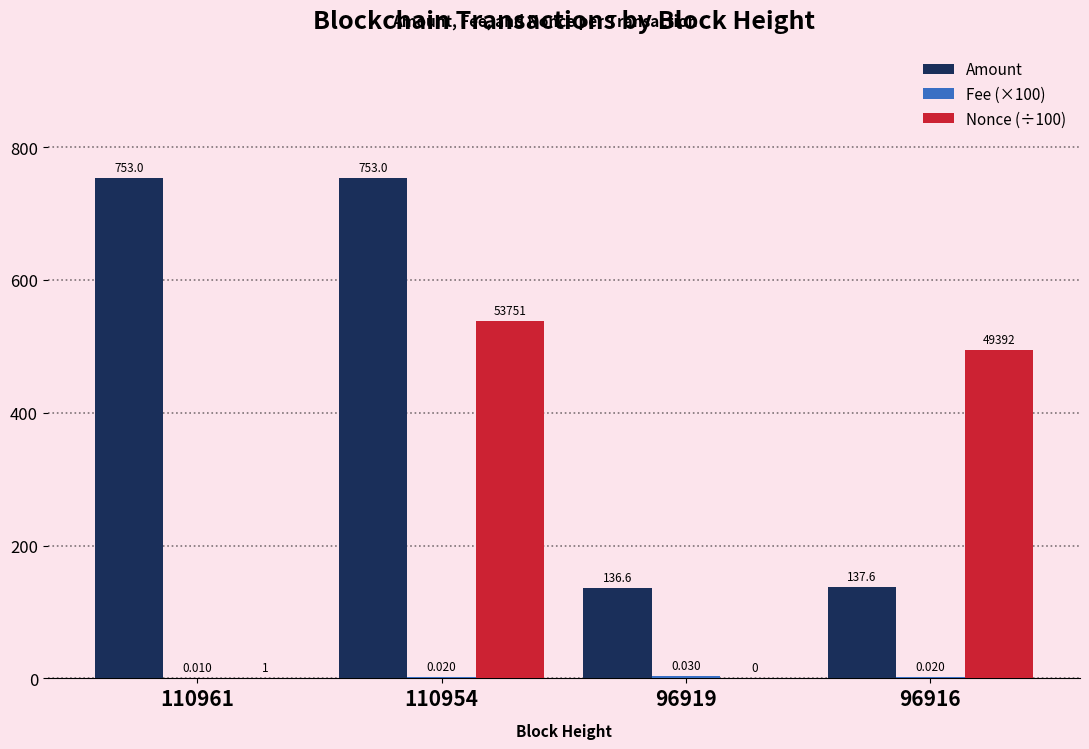

Which series has the largest total across all categories?

Amount